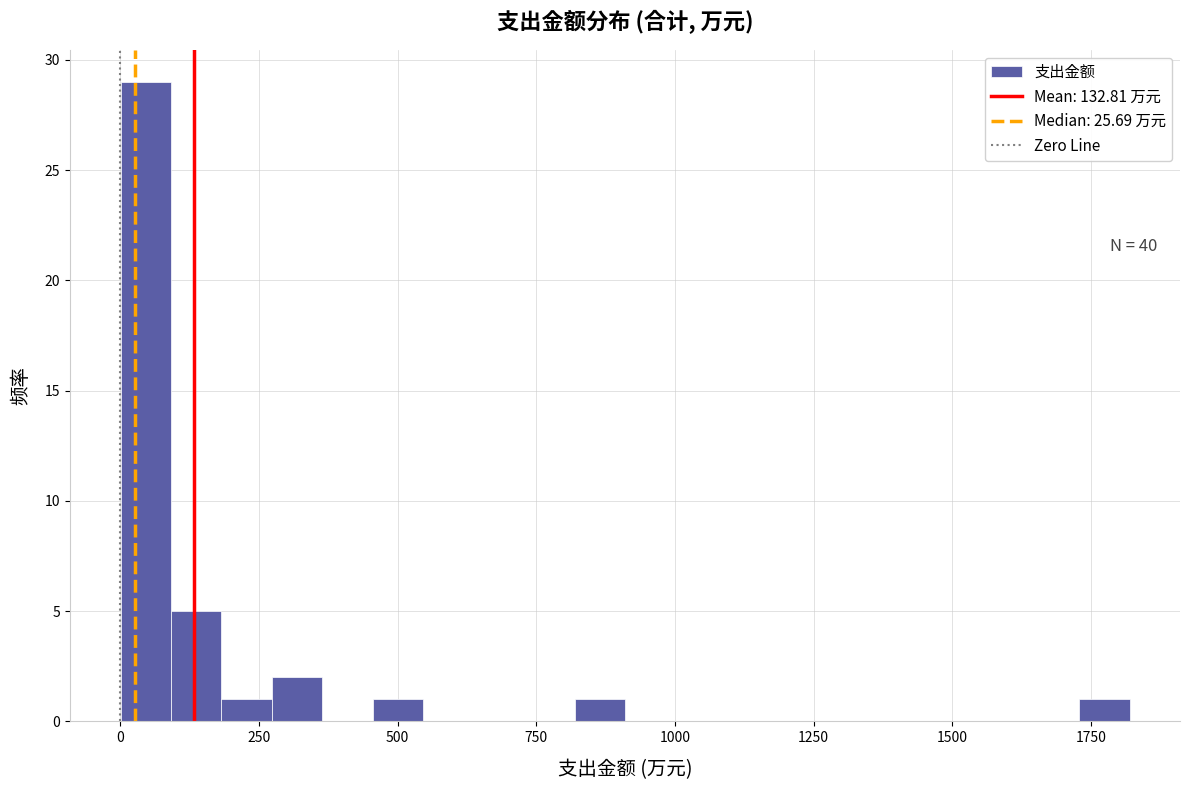

Read against the x-axis, roughly where is the centre of the tallest bar?

50